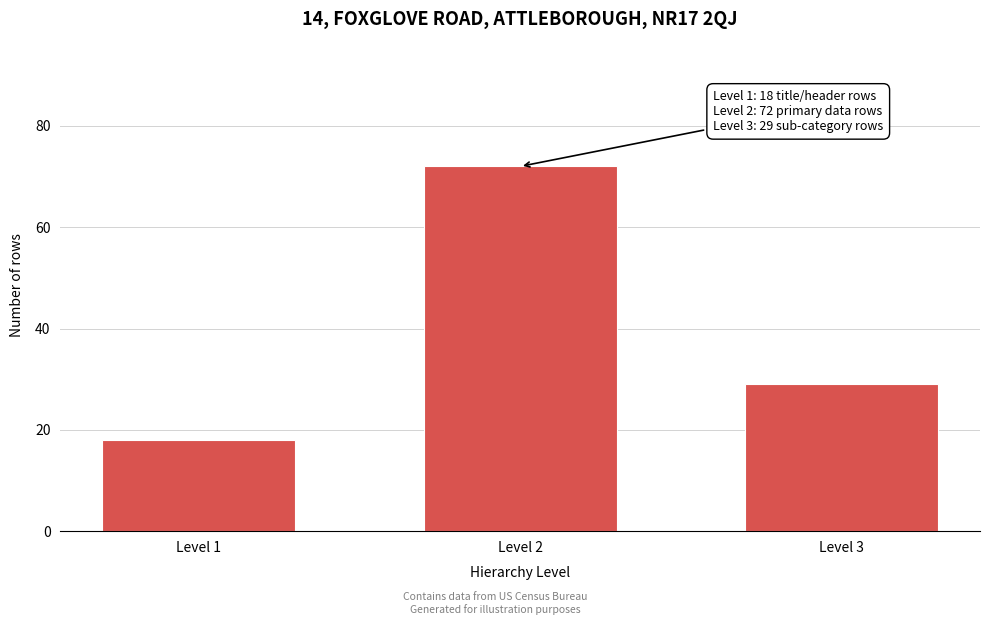

Reading right to left, list all the values displayed in this chart.

29	72	18